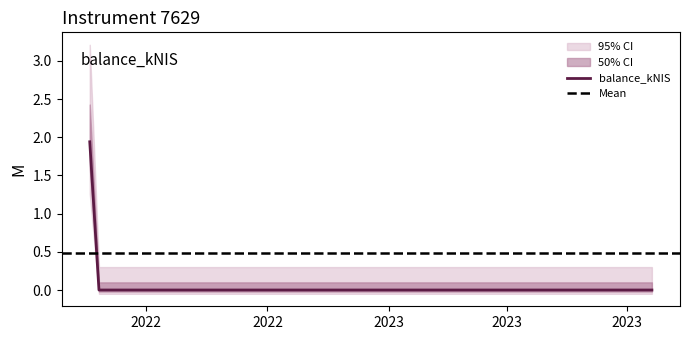

True or false: balance_kNIS has more than 2 points higher than both neighbors.

False